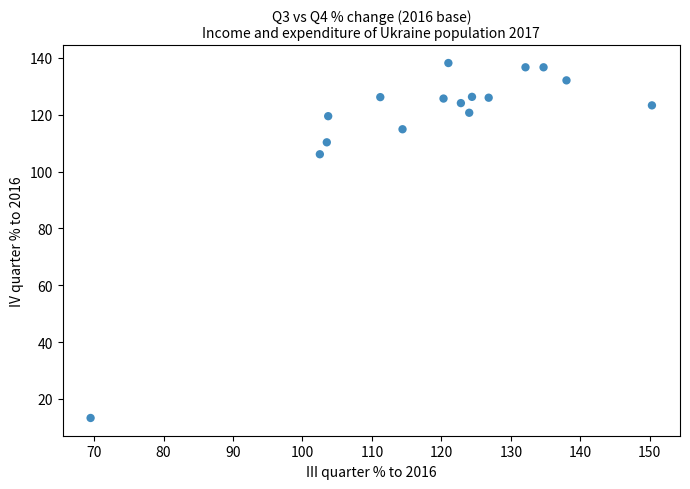

What is the range of X values (max minus min)?

80.8